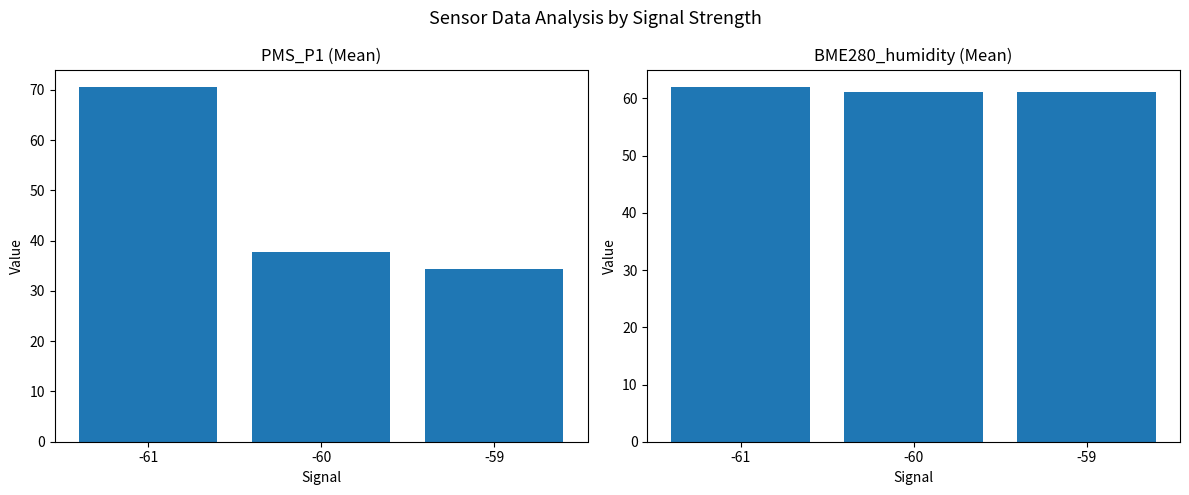

What is the total value across all series at -61?

132.4